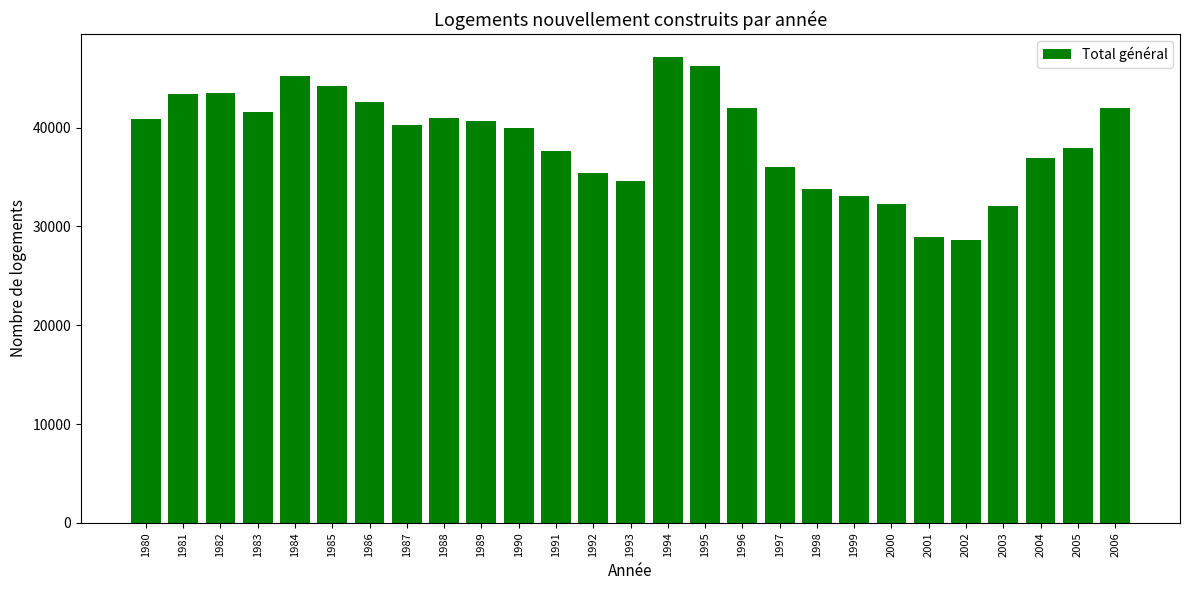

The chart shows a value of 47652 at 1998. True or false?

False